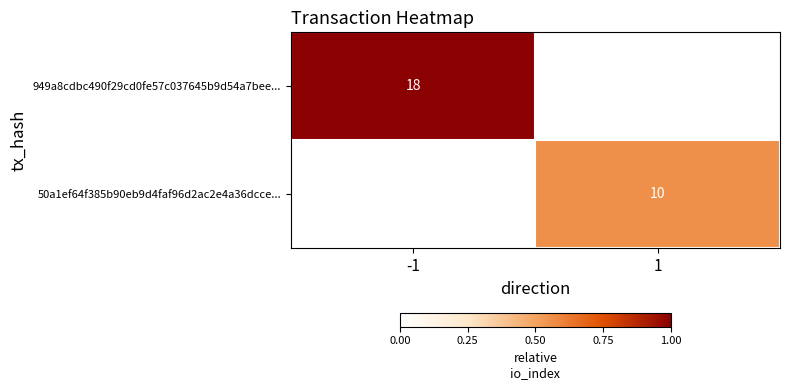

Is it true that 949a8cdbc490f29cd0fe57c037645b9d54a7bee... equals 18 at -1?

True